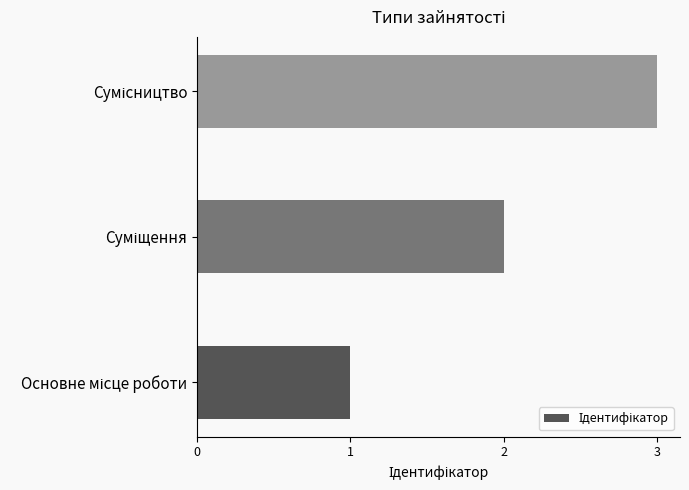

How many values are between 1 and 3?

3